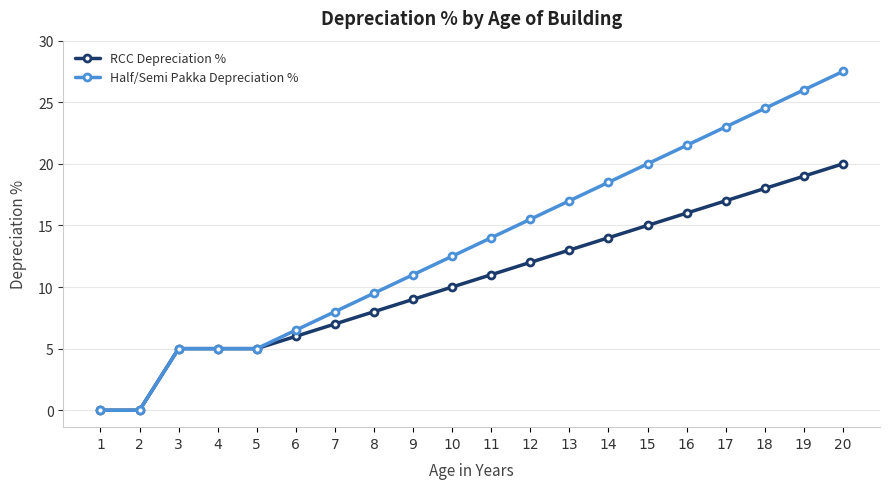

What is the difference between the second highest and second lowest values in the Half/Semi Pakka Depreciation % series?

26.0